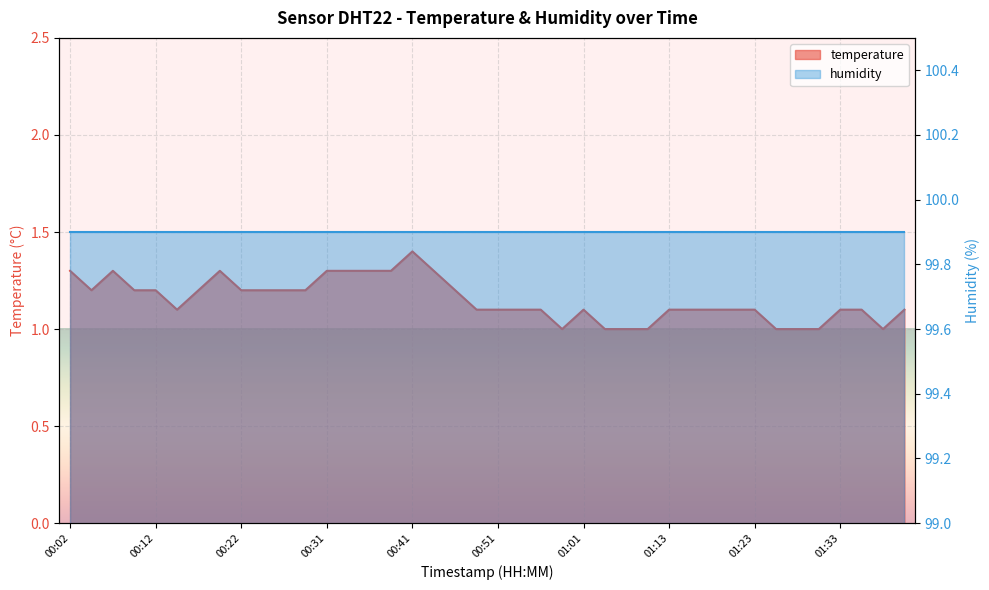

List the labels in order of value, smallest first.

00:58, 01:03, 01:06, 01:08, 01:25, 01:28, 01:30, 01:38, 00:14, 00:48, 00:51, 00:53, 00:56, 01:01, 01:13, 01:16, 01:18, 01:21, 01:23, 01:33, 01:35, 01:40, 00:04, 00:09, 00:12, 00:17, 00:22, 00:24, 00:27, 00:29, 00:46, 00:02, 00:07, 00:19, 00:31, 00:34, 00:36, 00:39, 00:44, 00:41